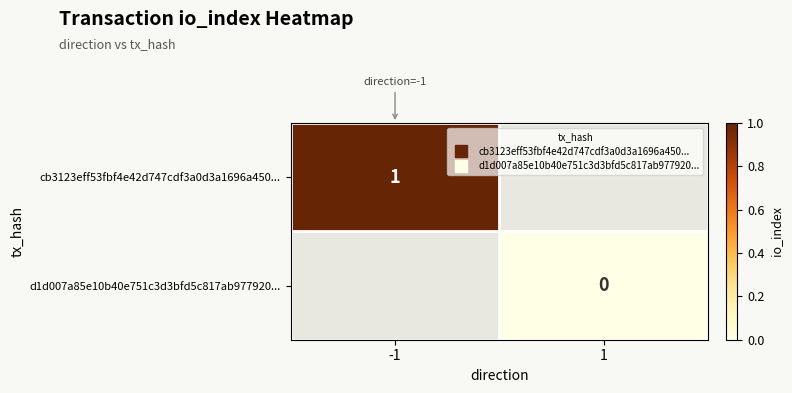

How many series are shown in this chart?

2